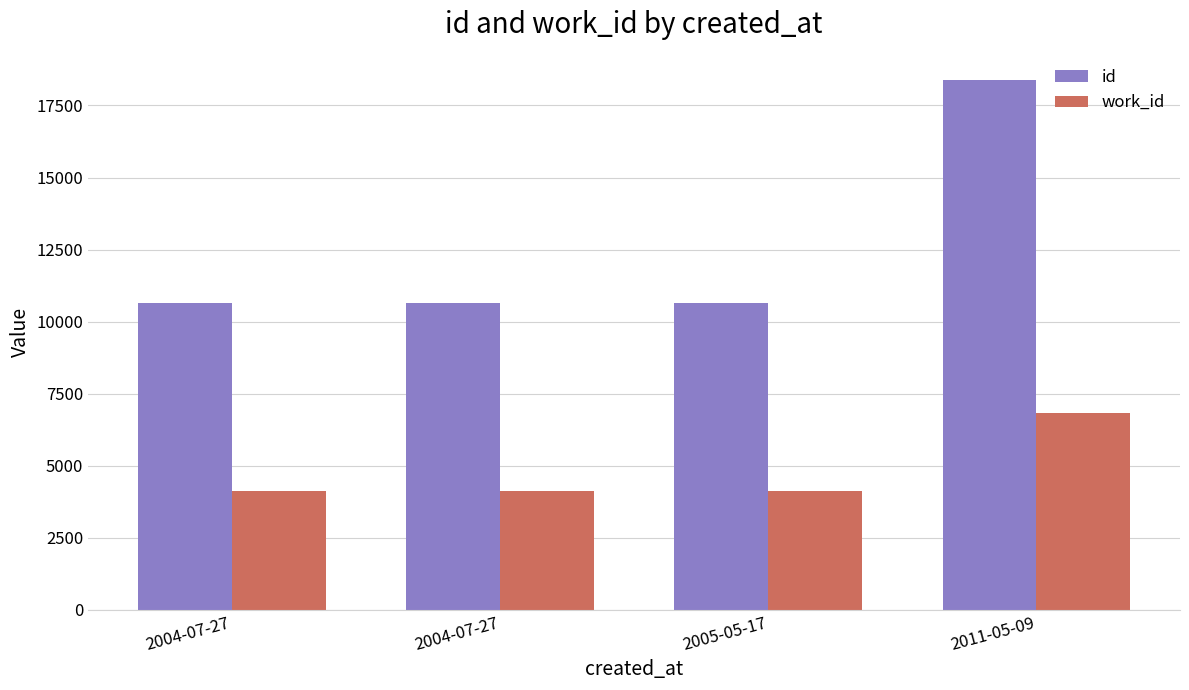

How many data points in work_id are above 4141?

1